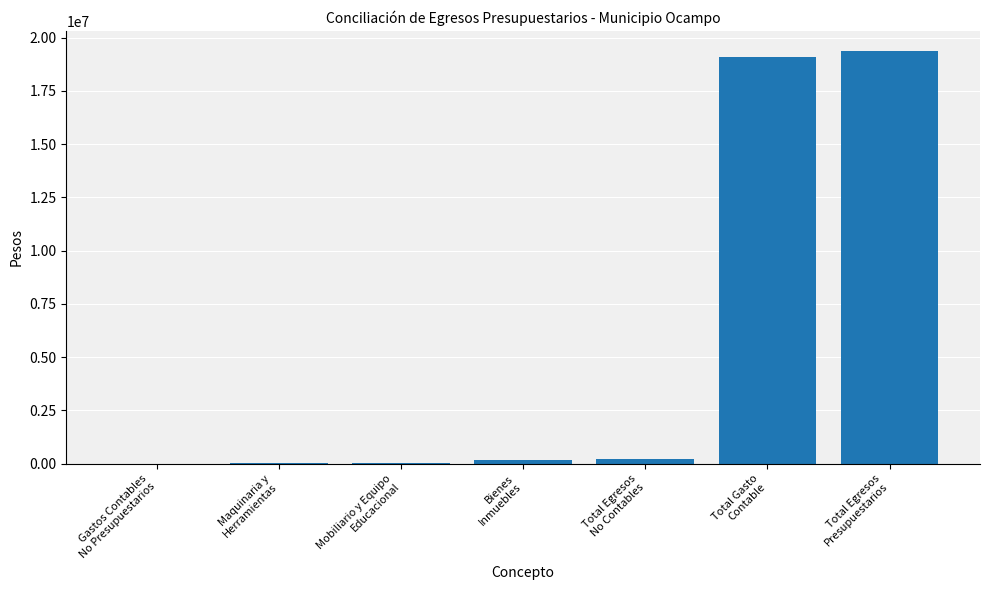

How many values exceed 170711?

4